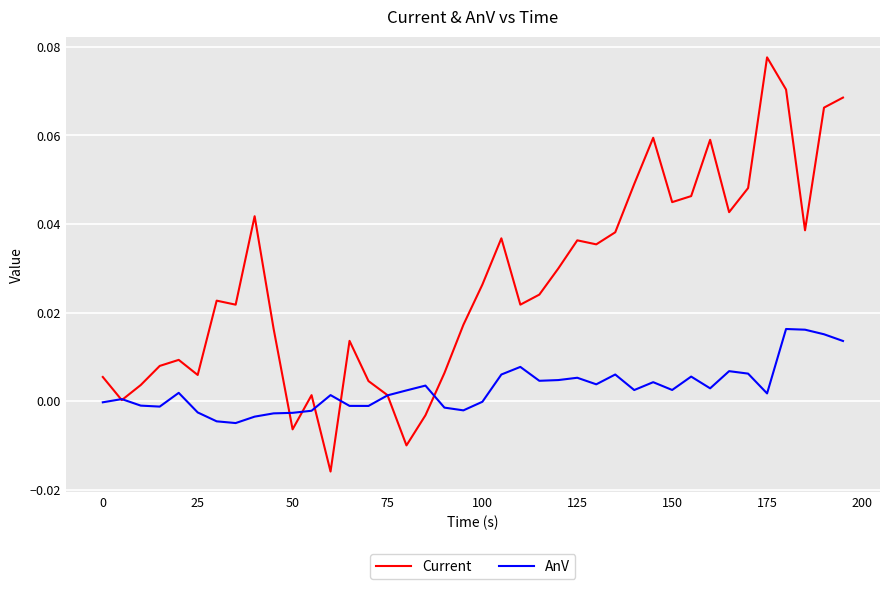

Rank the series by their average value, from lowest to highest.

AnV, Current